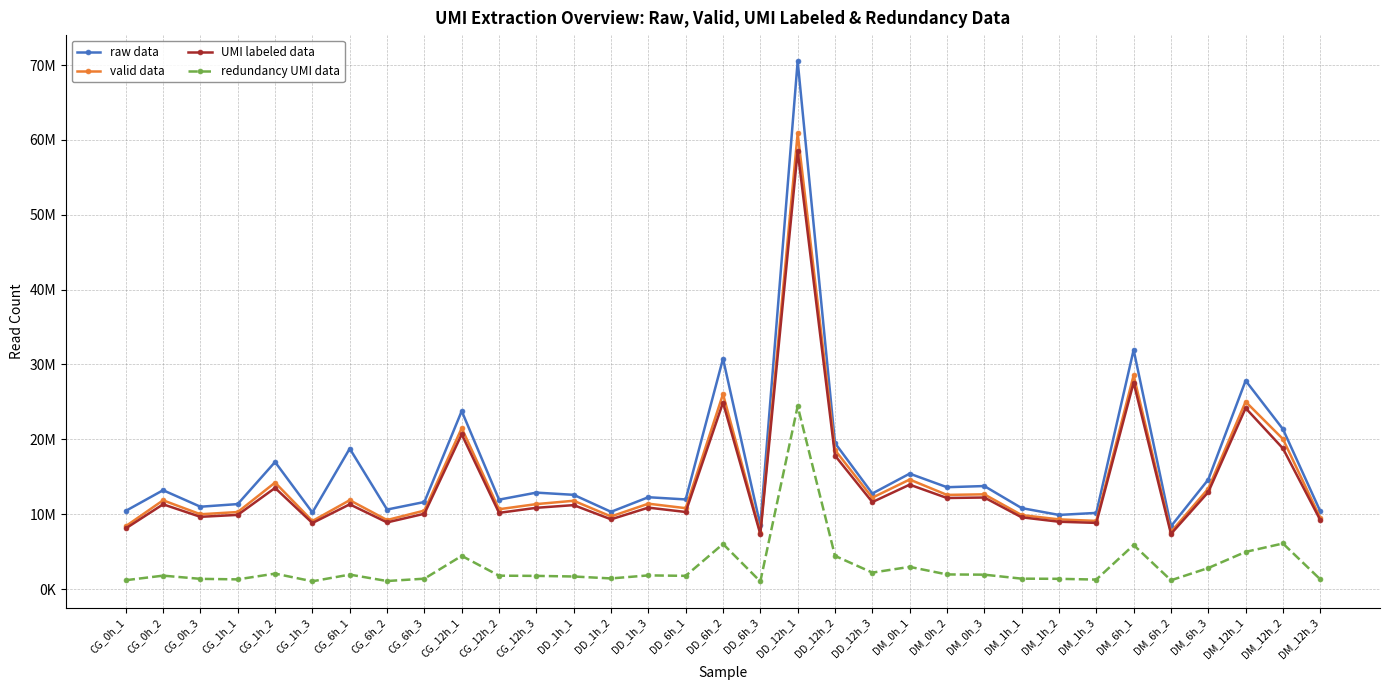

At which category is the sum across all series the highest?

DD_12h_1